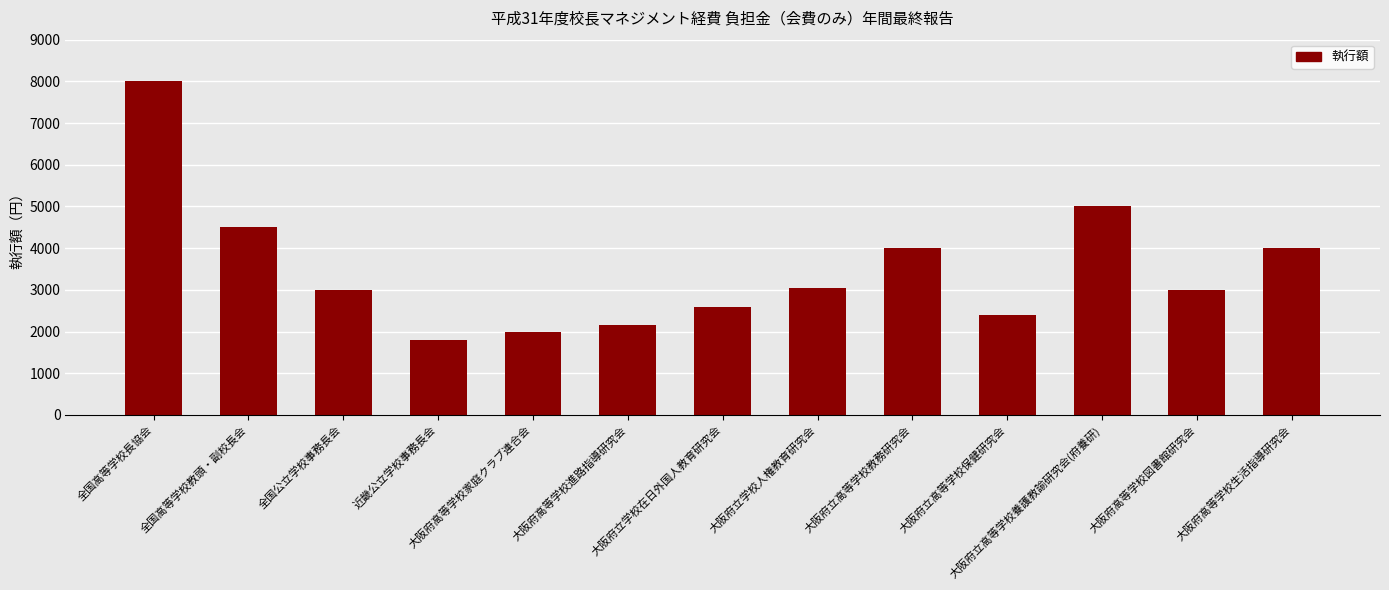

What is the value of the 8th bar from the left?

3050